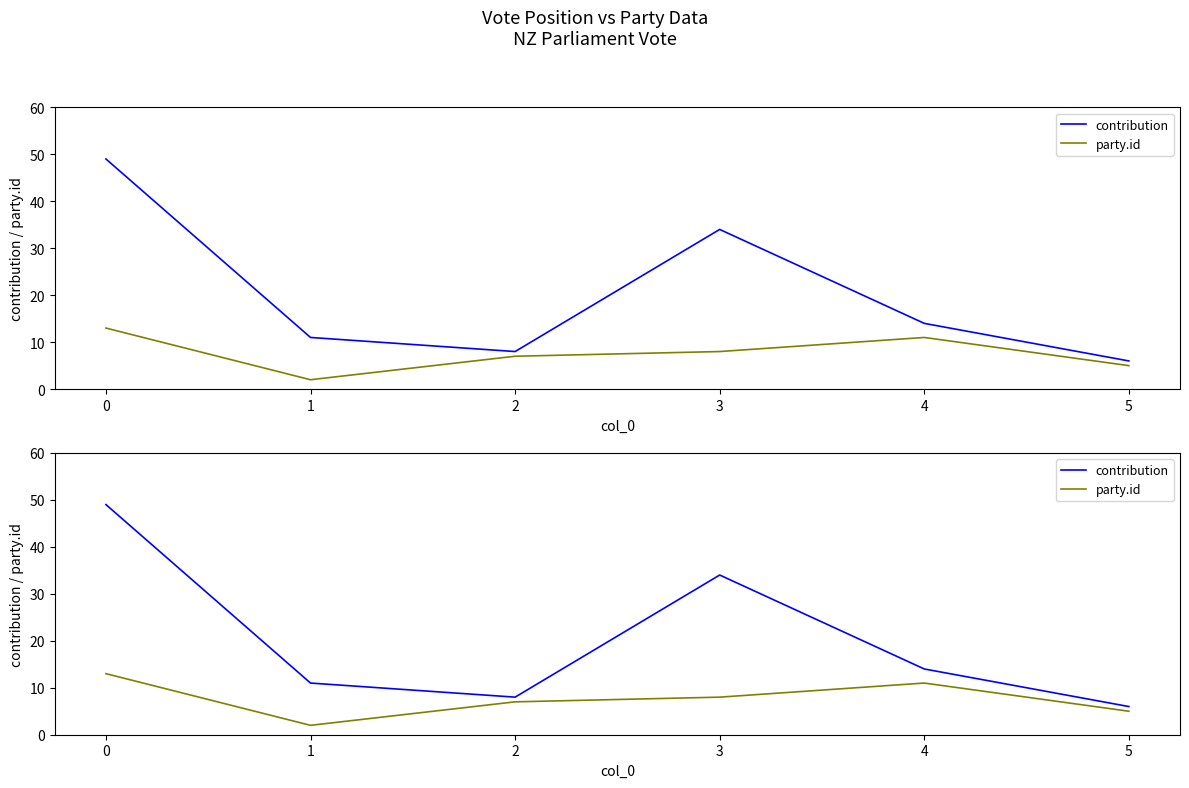

What value does the party.id series have at 0, to the nearest 10?

10